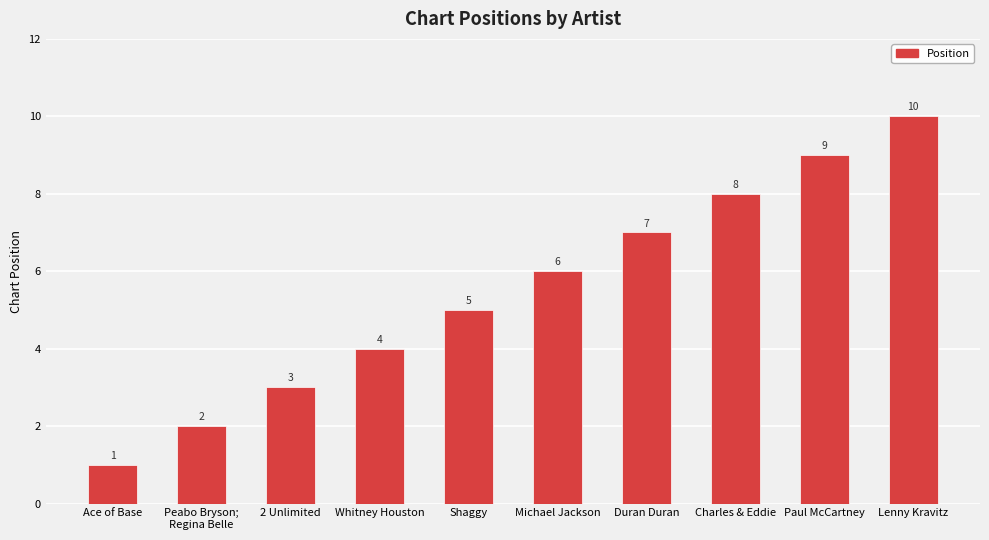

Reading right to left, what are all the values shown in this chart?

10	9	8	7	6	5	4	3	2	1